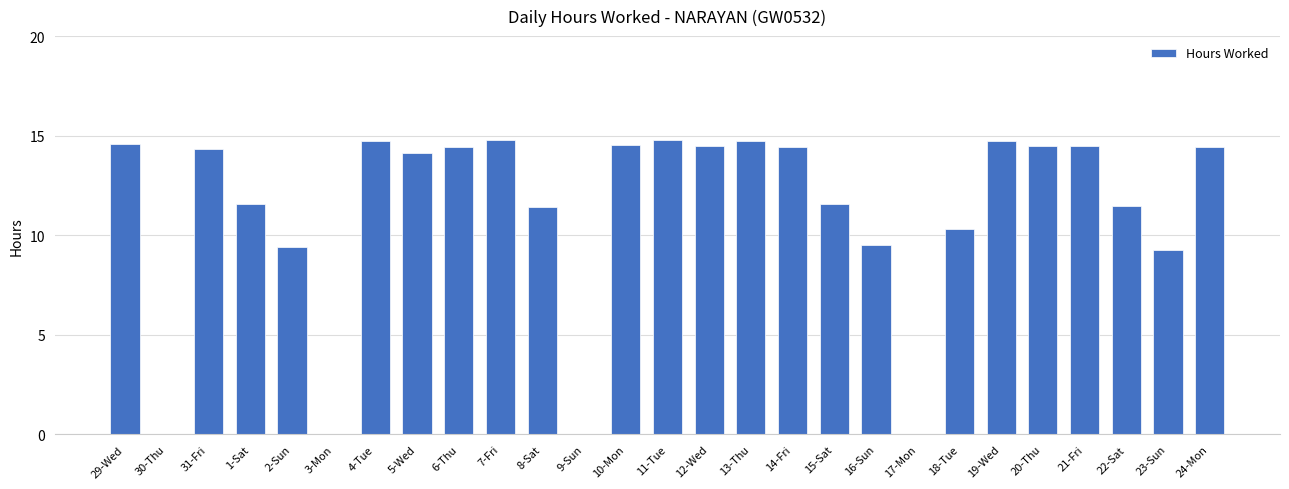

Is it true that the value at 19-Wed is 9.0?

False